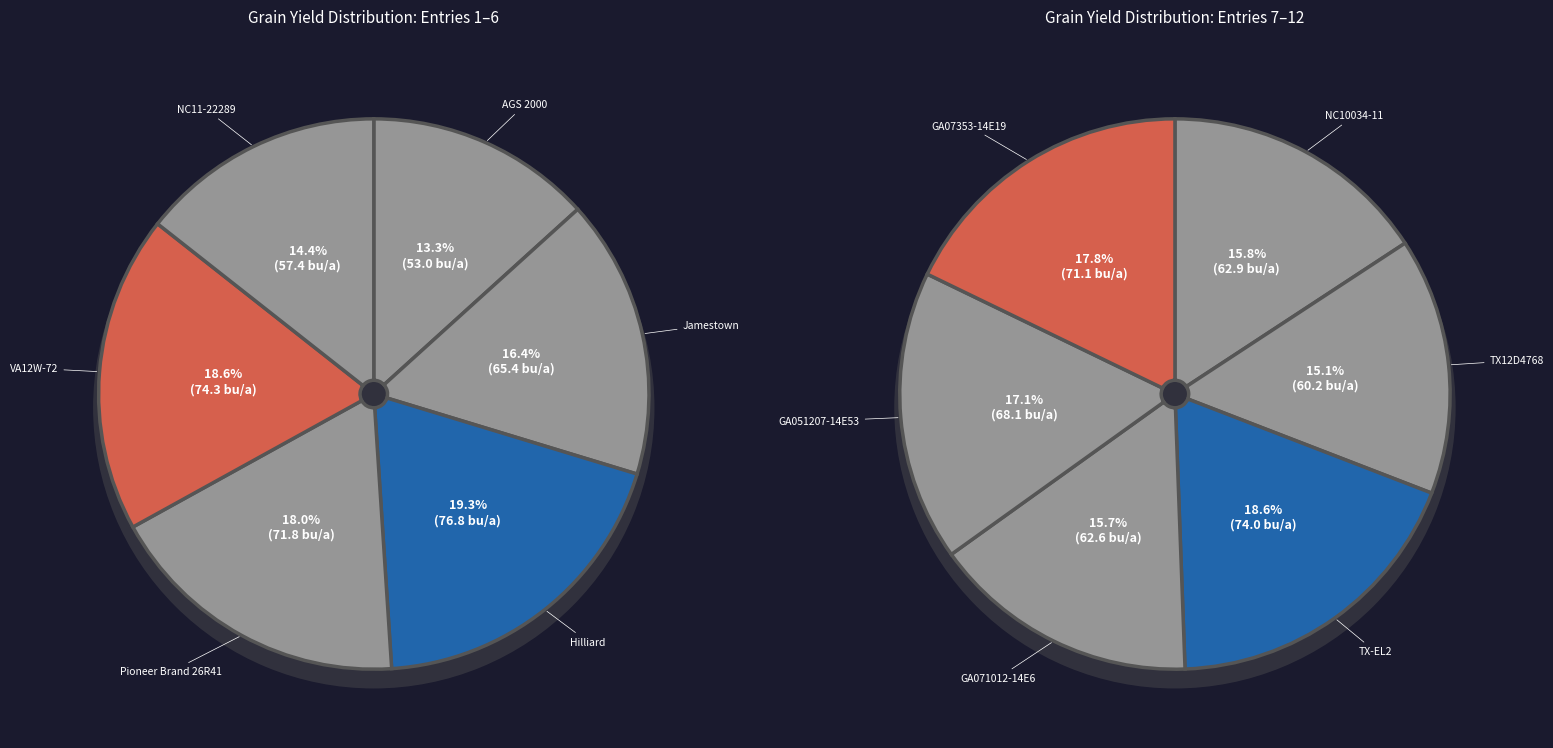

Is there any slice that represents more than half of the pie?

No